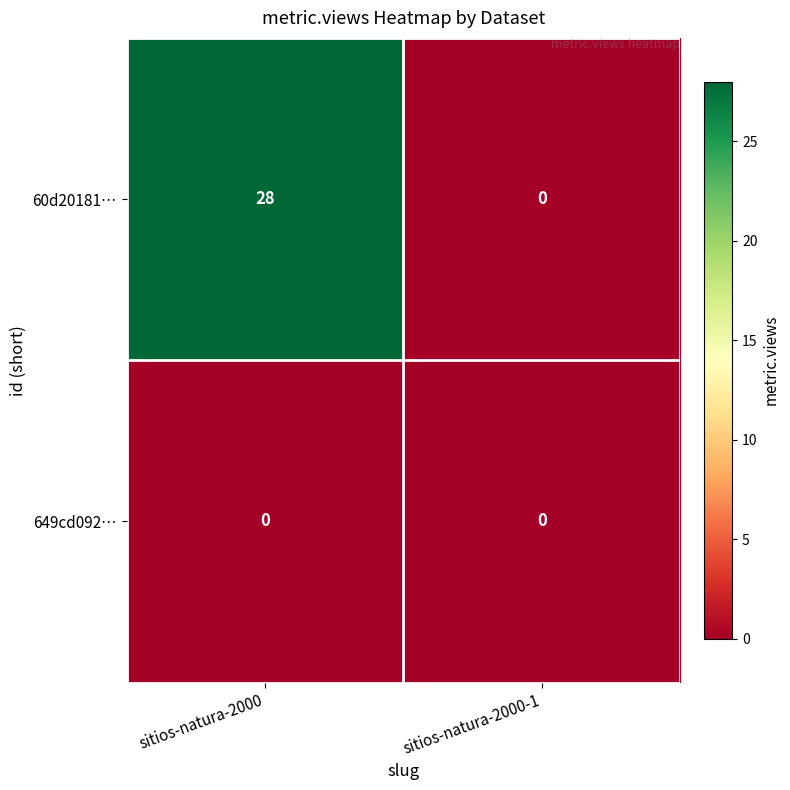

True or false: 649cd092… has a value of 0 at sitios-natura-2000-1.

True